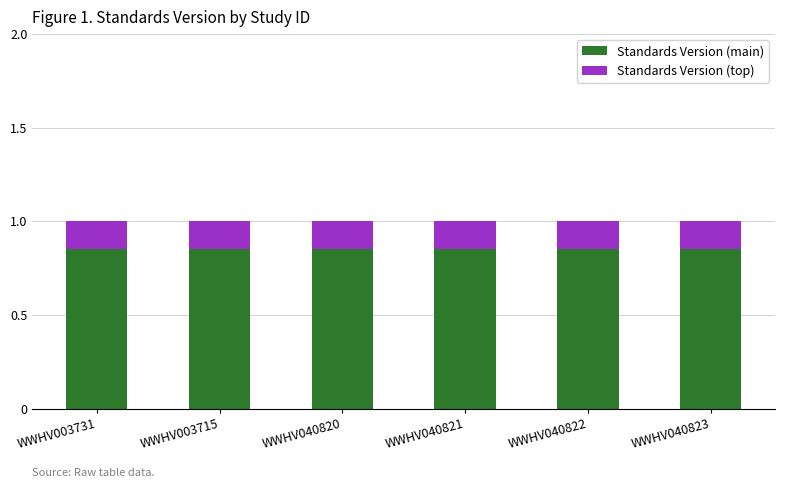

What is the total value across all series at WWHV040822?

1.0